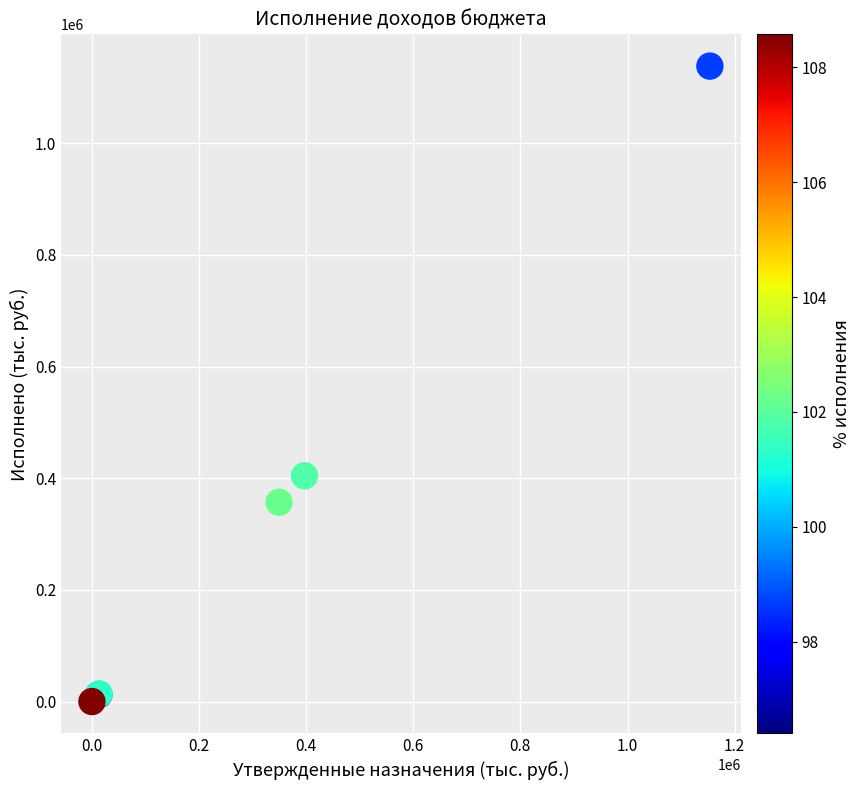

What Y value in the scatter plot is closest to 569192?

404445.9